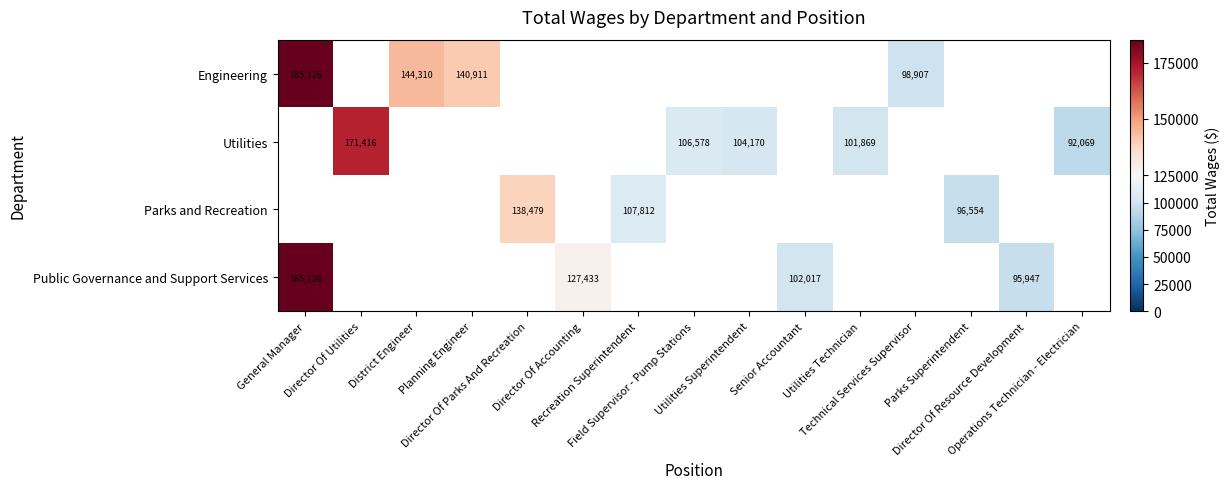

How many categories are shown in the chart?

15